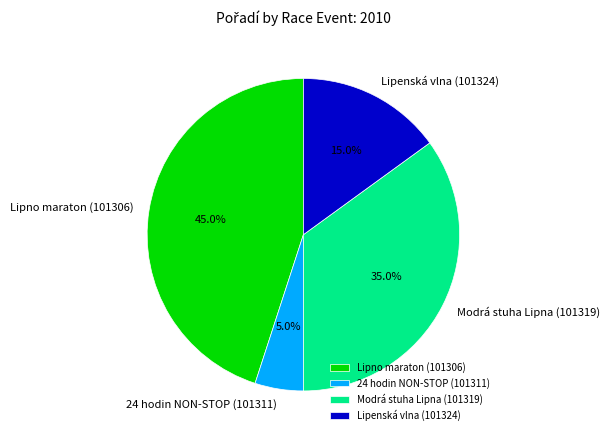

Count the number of slices in the pie.

4